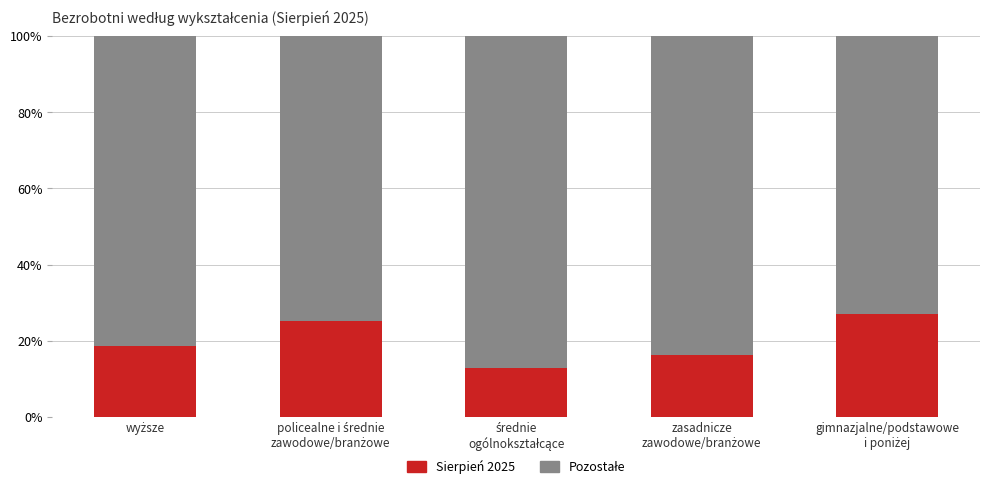

What is the difference between the maximum and minimum values in the Sierpień 2025 series?

14.2